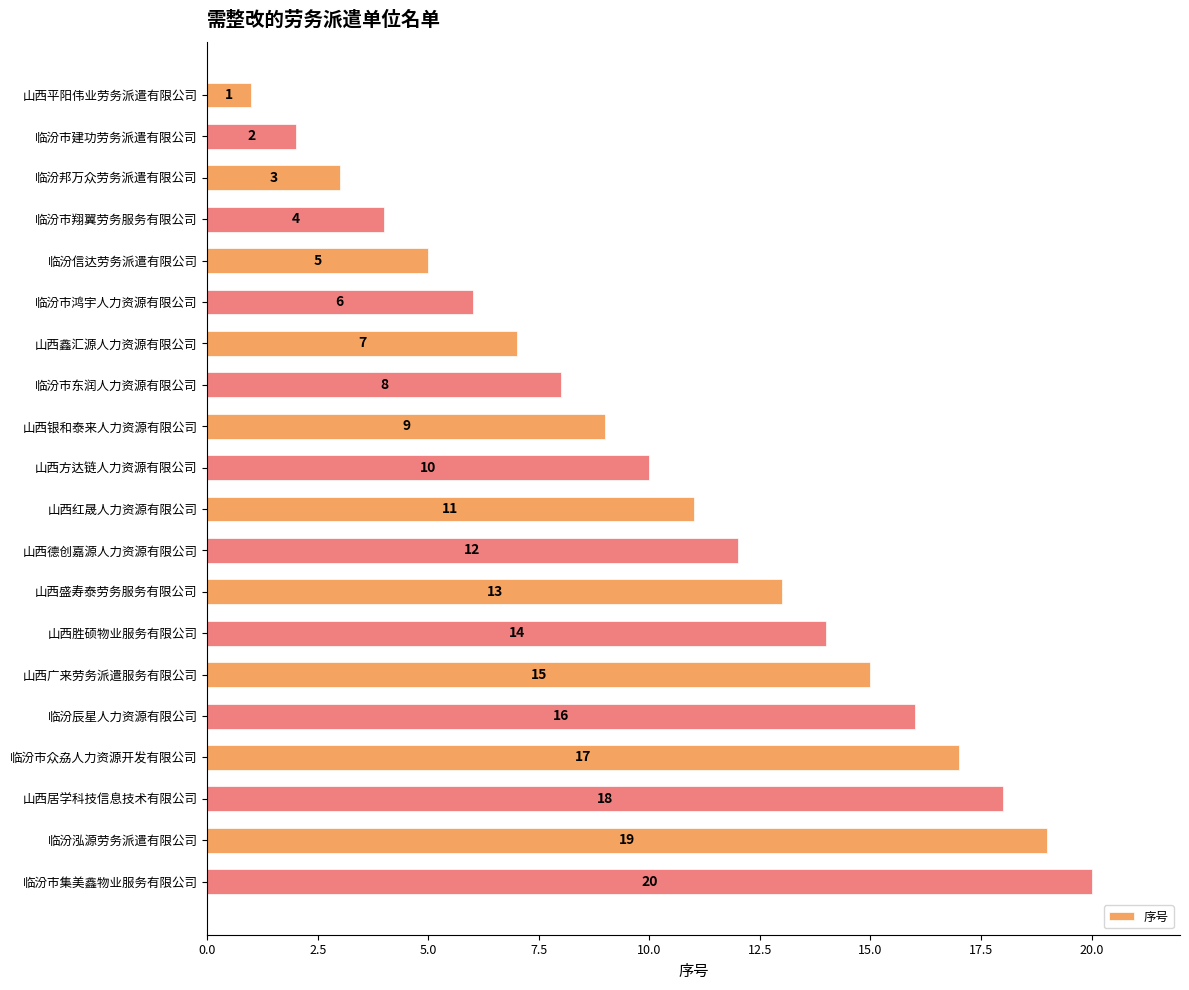

Does the chart contain any negative values?

No